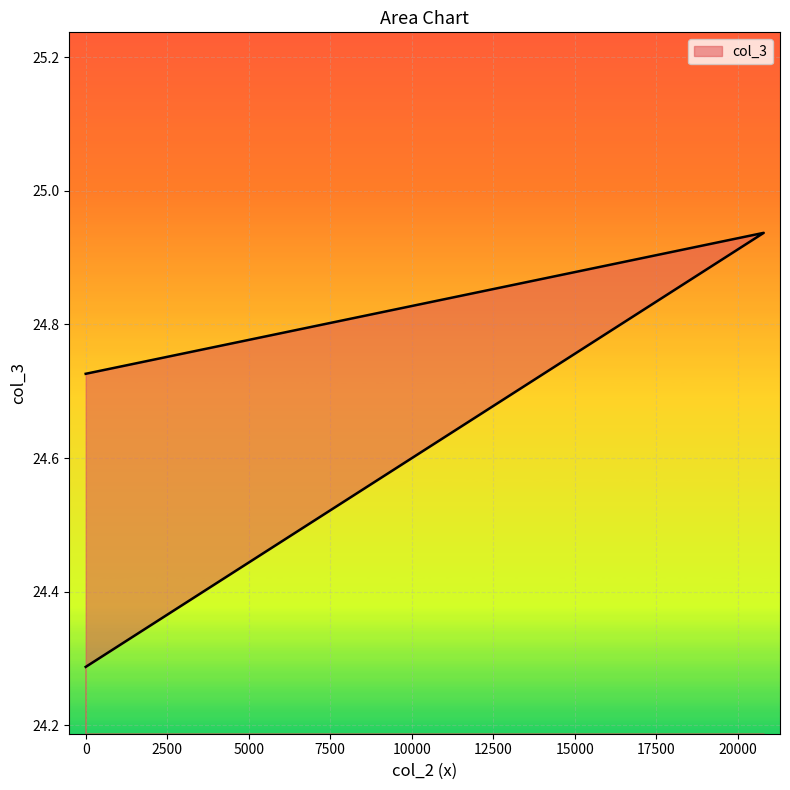

What is the smallest value displayed?

24.3